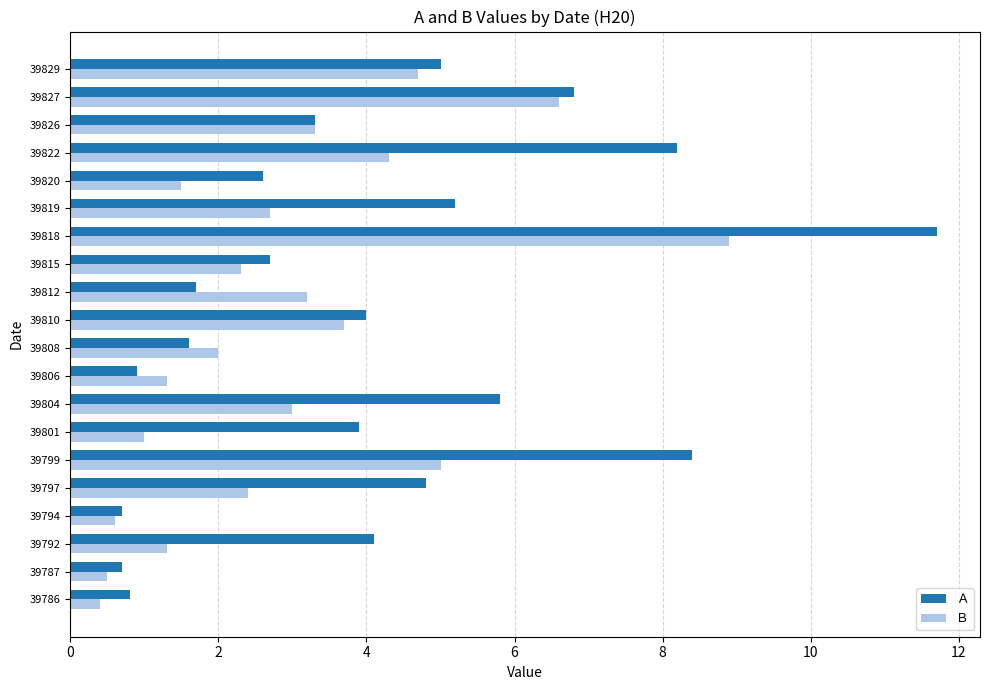

Which series has the largest range (max minus min)?

Ａ